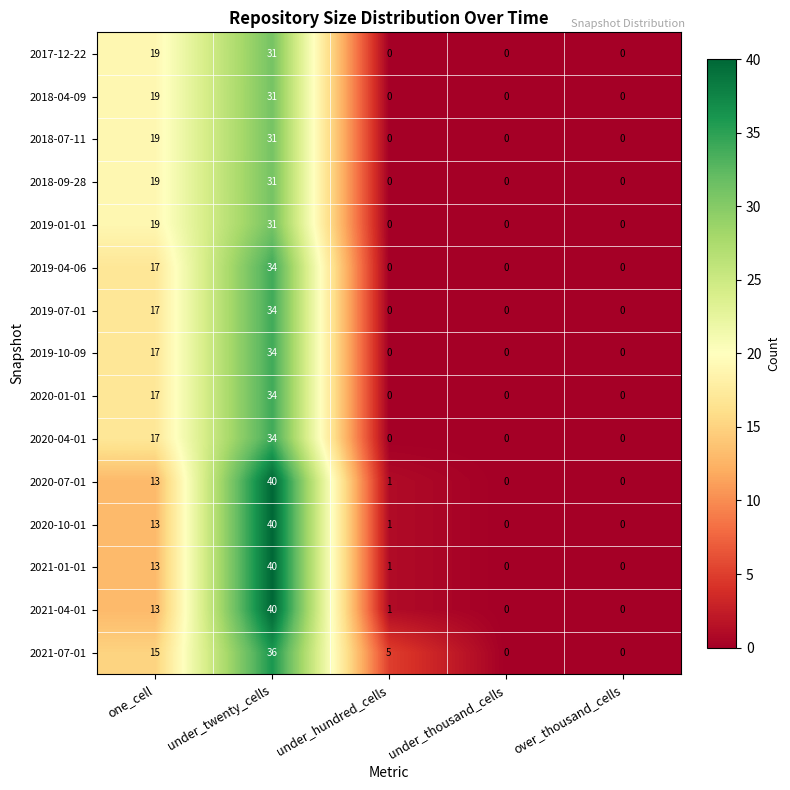

At how many categories does at least one series exceed 21?

1